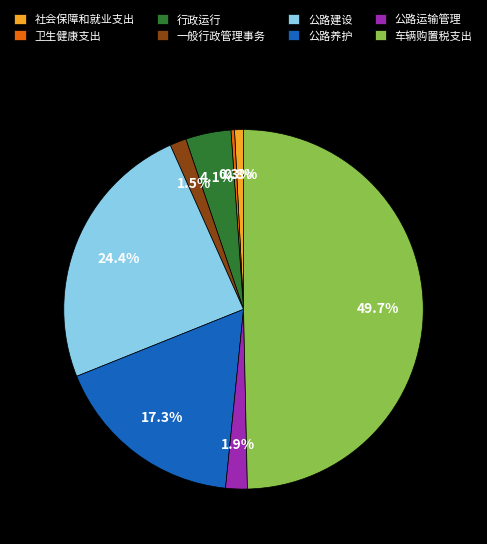

What is the ratio of the value at 公路养护 to the value at 车辆购置税支出?

0.3